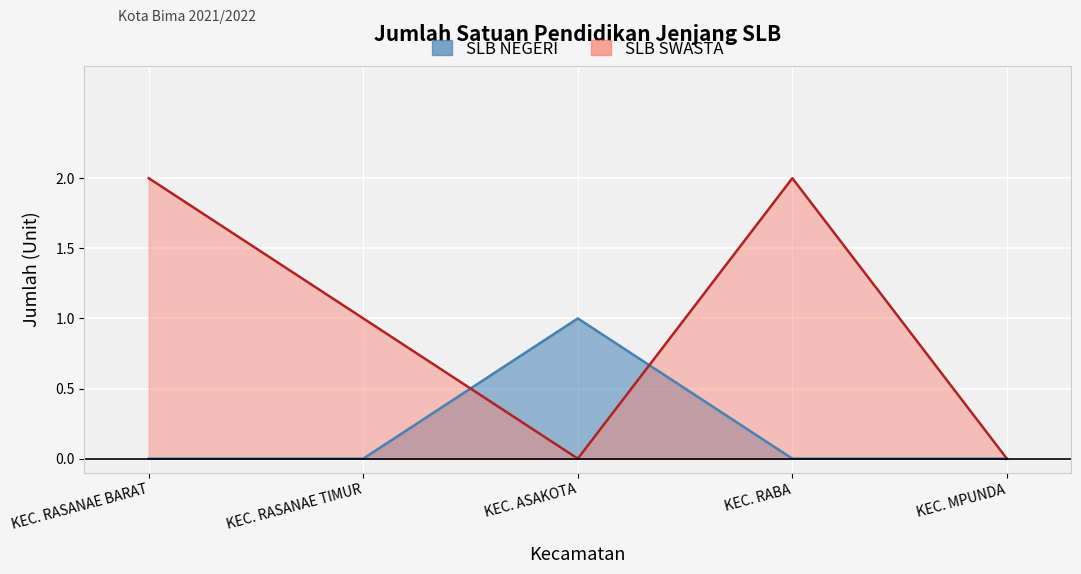

The value of SLB SWASTA at KEC. MPUNDA is -1. True or false?

False